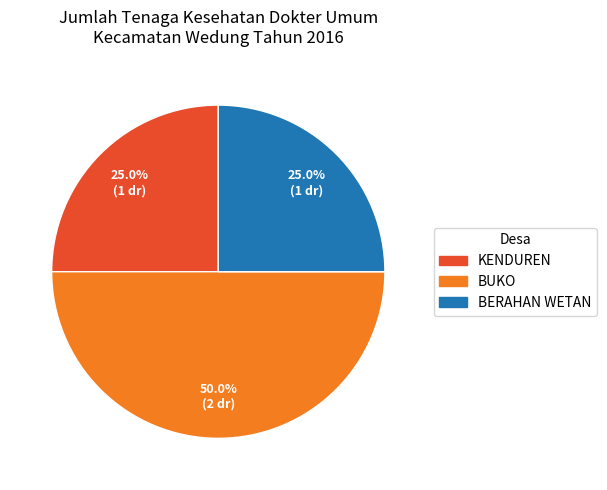

Does BERAHAN WETAN represent more than half of the total?

No